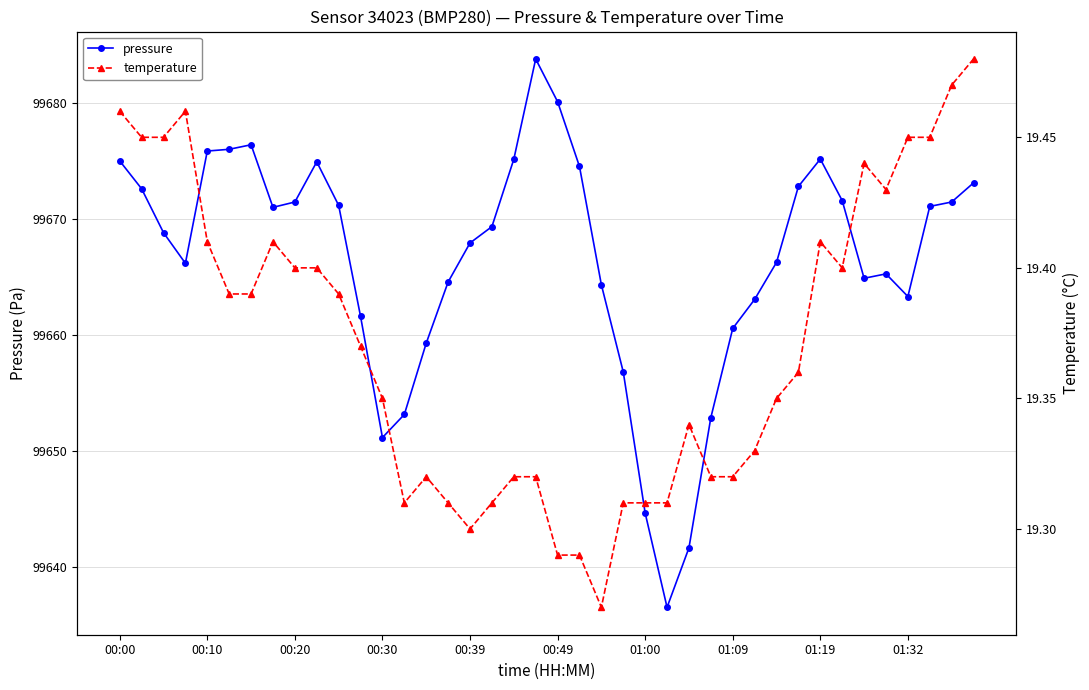

True or false: pressure has more than 2 interior local peaks.

True